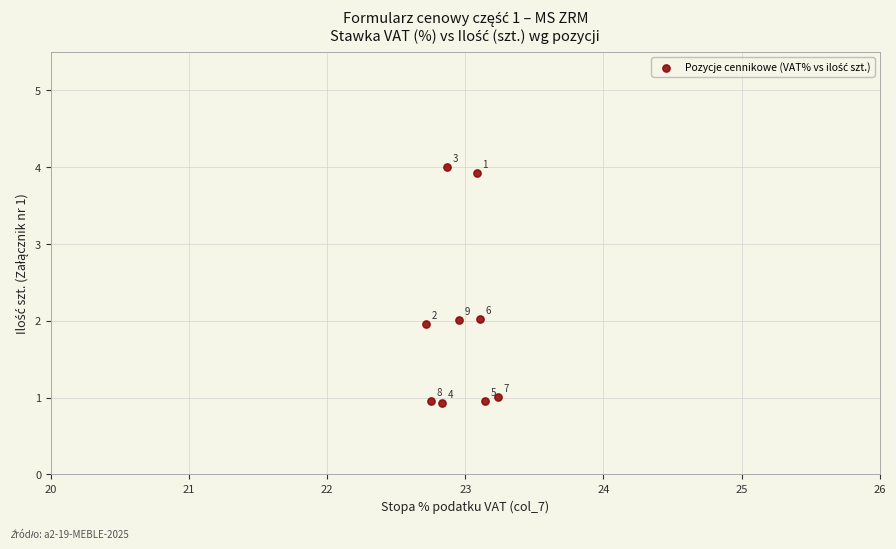

What is the average Y value?

2.0